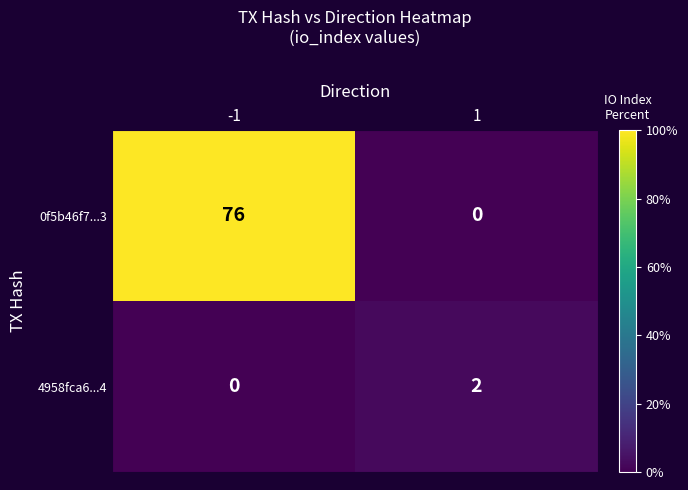

Reading left to right, list all the values displayed in this chart.

0f5b46f7...3: -1=76	1=0
4958fca6...4: -1=0	1=2